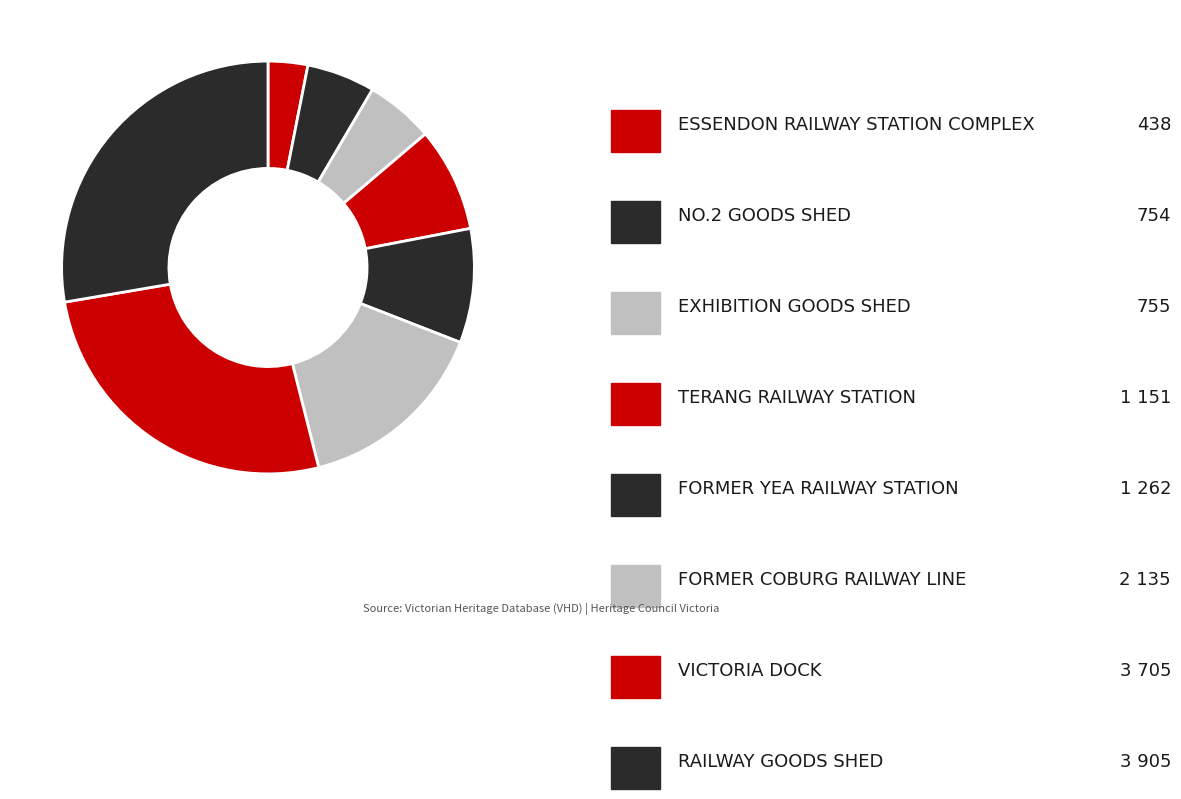

Rank the categories by value from lowest to highest.

ESSENDON RAILWAY STATION COMPLEX, NO.2 GOODS SHED, EXHIBITION GOODS SHED, TERANG RAILWAY STATION, FORMER YEA RAILWAY STATION, FORMER COBURG RAILWAY LINE, VICTORIA DOCK, RAILWAY GOODS SHED